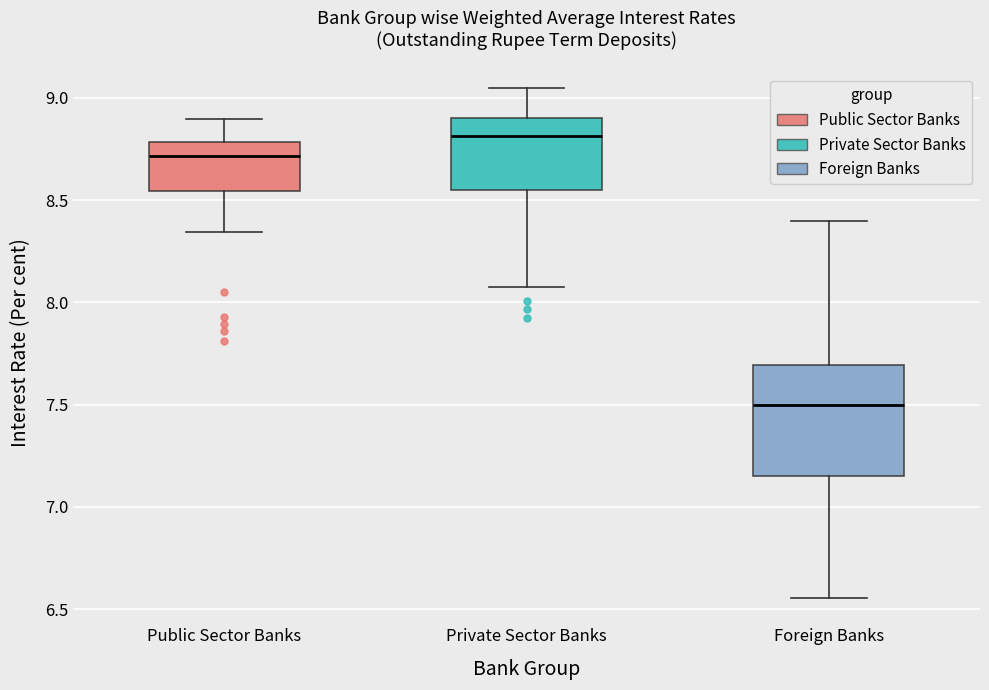

Reading left to right, read every box against the y-axis: the position of its median line, the range the box covers, and the ends of its whiskers. The values are not printed on the chart, so give them approximately, as read against the axis.

Public Sector Banks: median 8.70, box 8.55 to 8.80, whiskers 8.35 to 8.90
Private Sector Banks: median 8.80, box 8.55 to 8.90, whiskers 8.10 to 9.05
Foreign Banks: median 7.50, box 7.15 to 7.70, whiskers 6.55 to 8.40